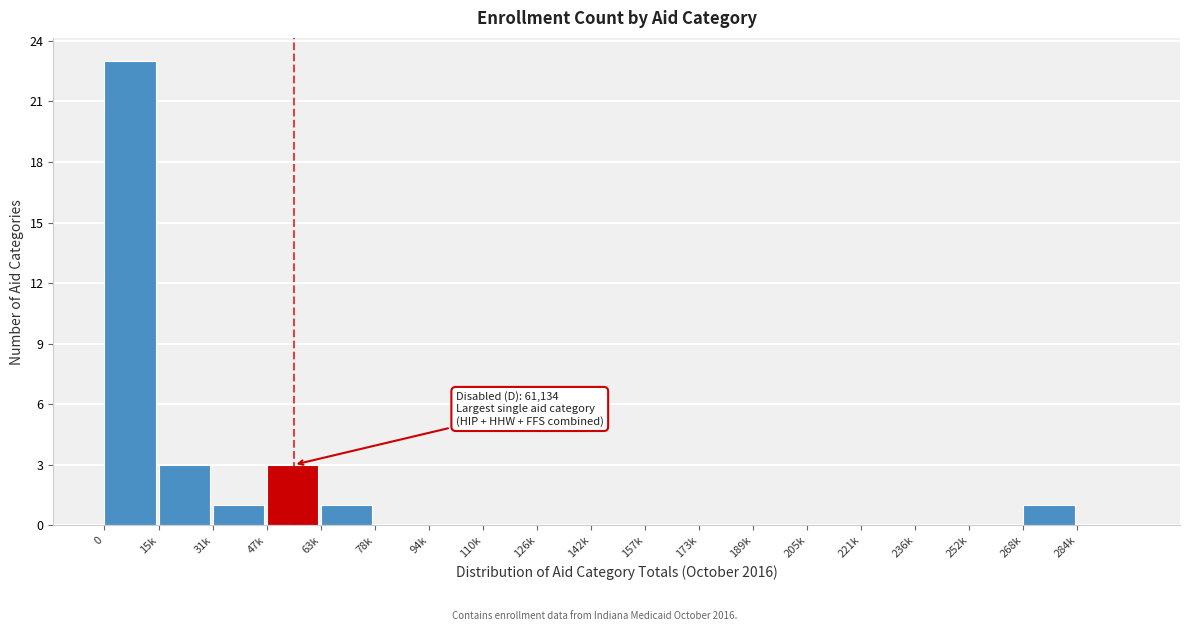

Reading left to right, transcribe all the data shown in this chart.

0=23	15k=3	31k=1	47k=3	63k=1	78k=0	94k=0	110k=0	126k=0	142k=0	157k=0	173k=0	189k=0	205k=0	221k=0	236k=0	252k=0	268k=1	284k=0